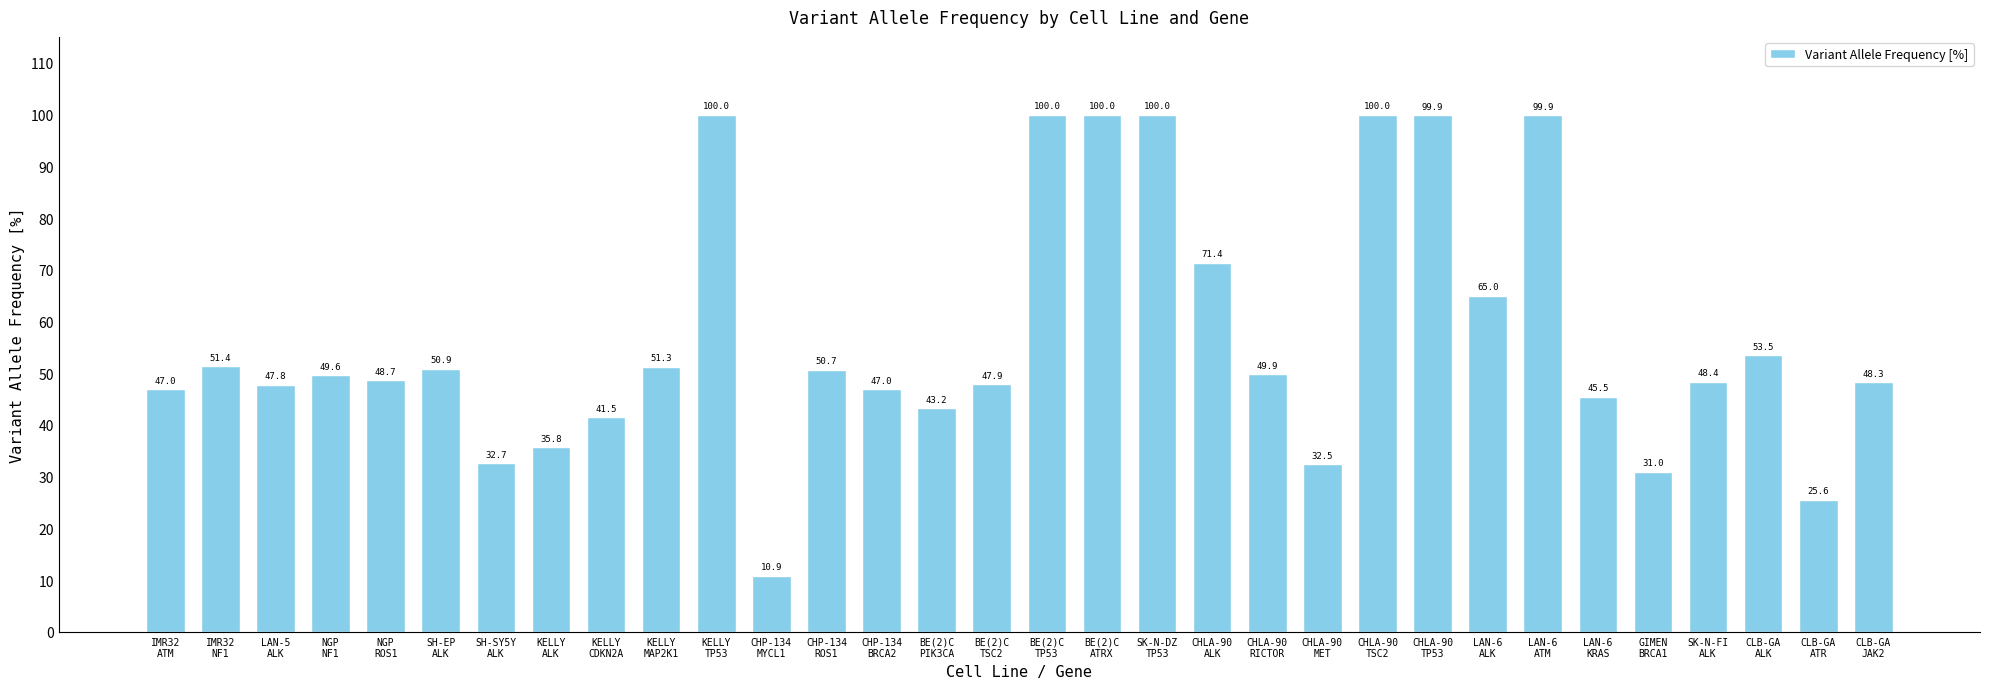

True or false: the data shows 19.9 at CHLA-90
RICTOR.

False